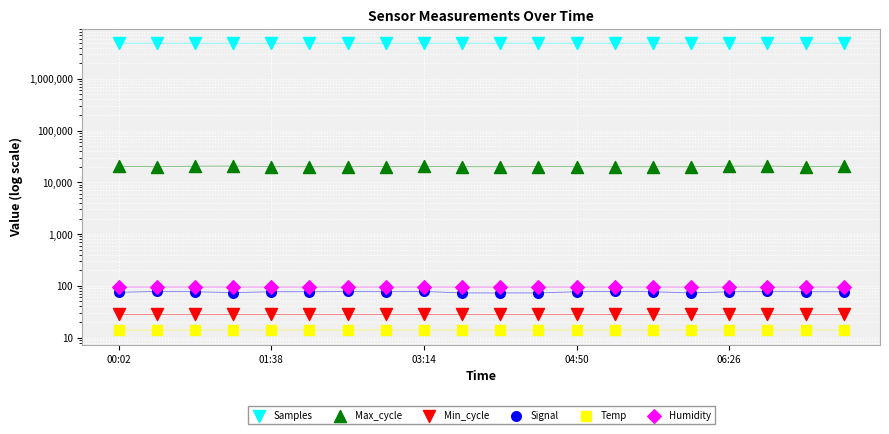

Is the value of Min_cycle at 11 greater than the value of Samples at 03:14?

No